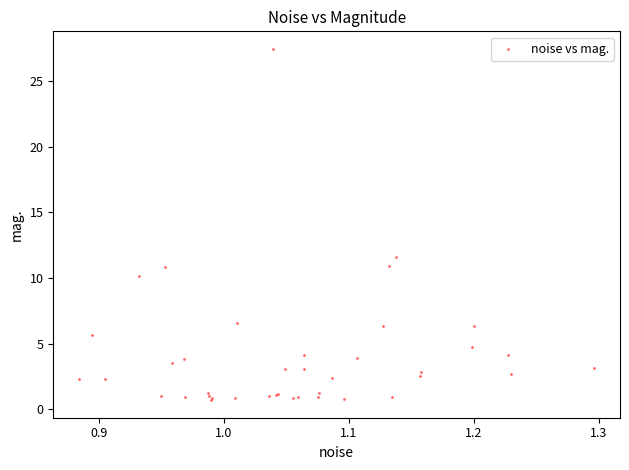

What Y value in the scatter plot is closest to 14?

11.6